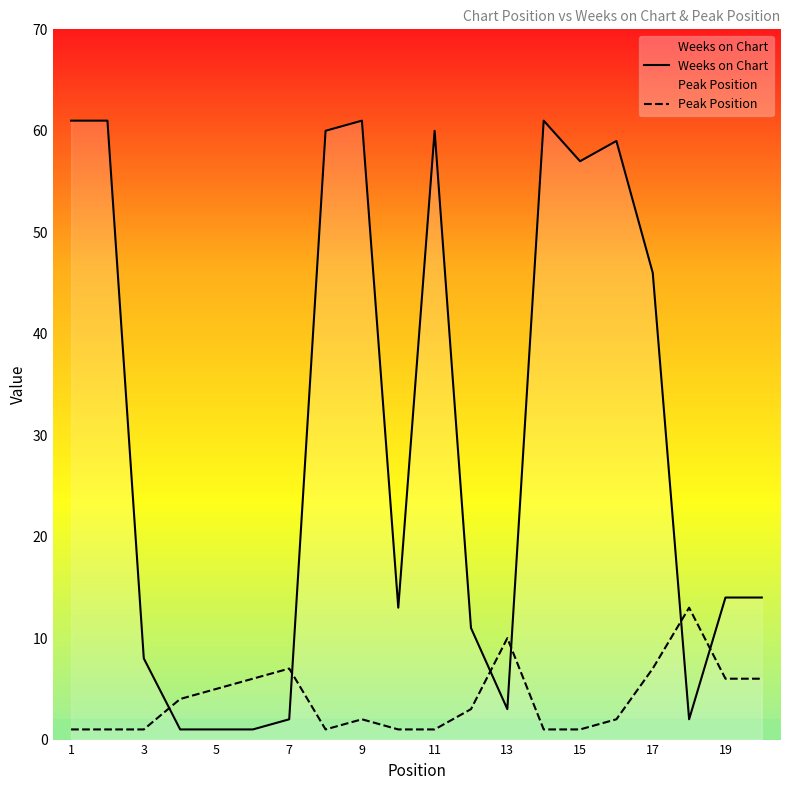

At how many categories does at least one series exceed 16?

9